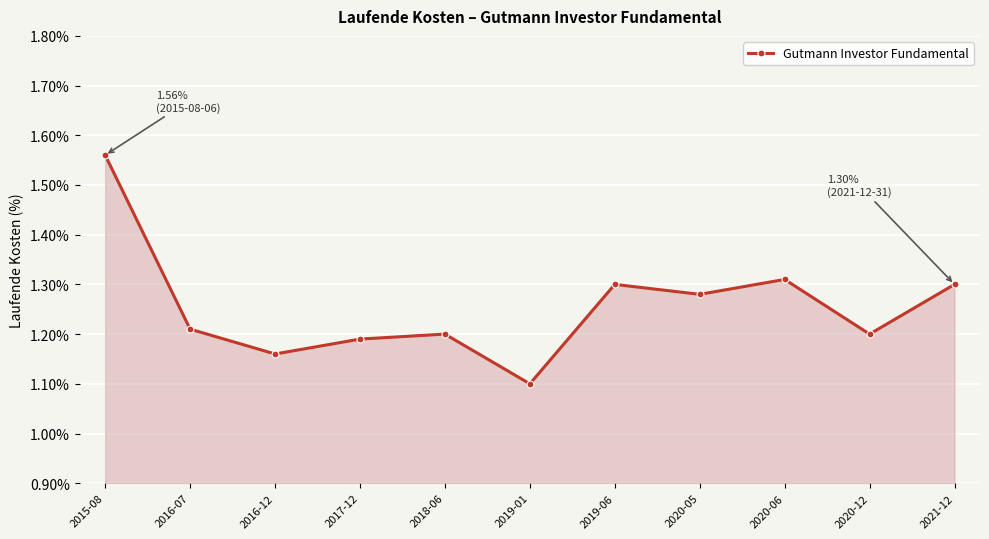

What is the label of the 6th point from the left?

2019-01